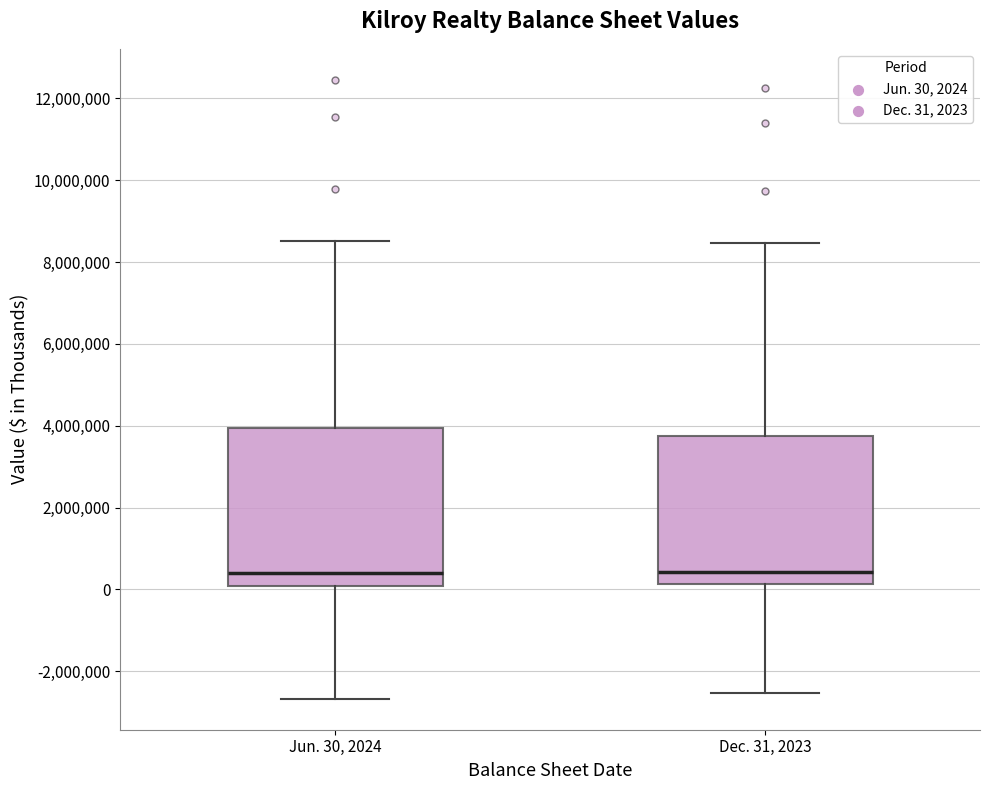

Which box is the tallest, from its lower edge to its upper edge?

Jun. 30, 2024